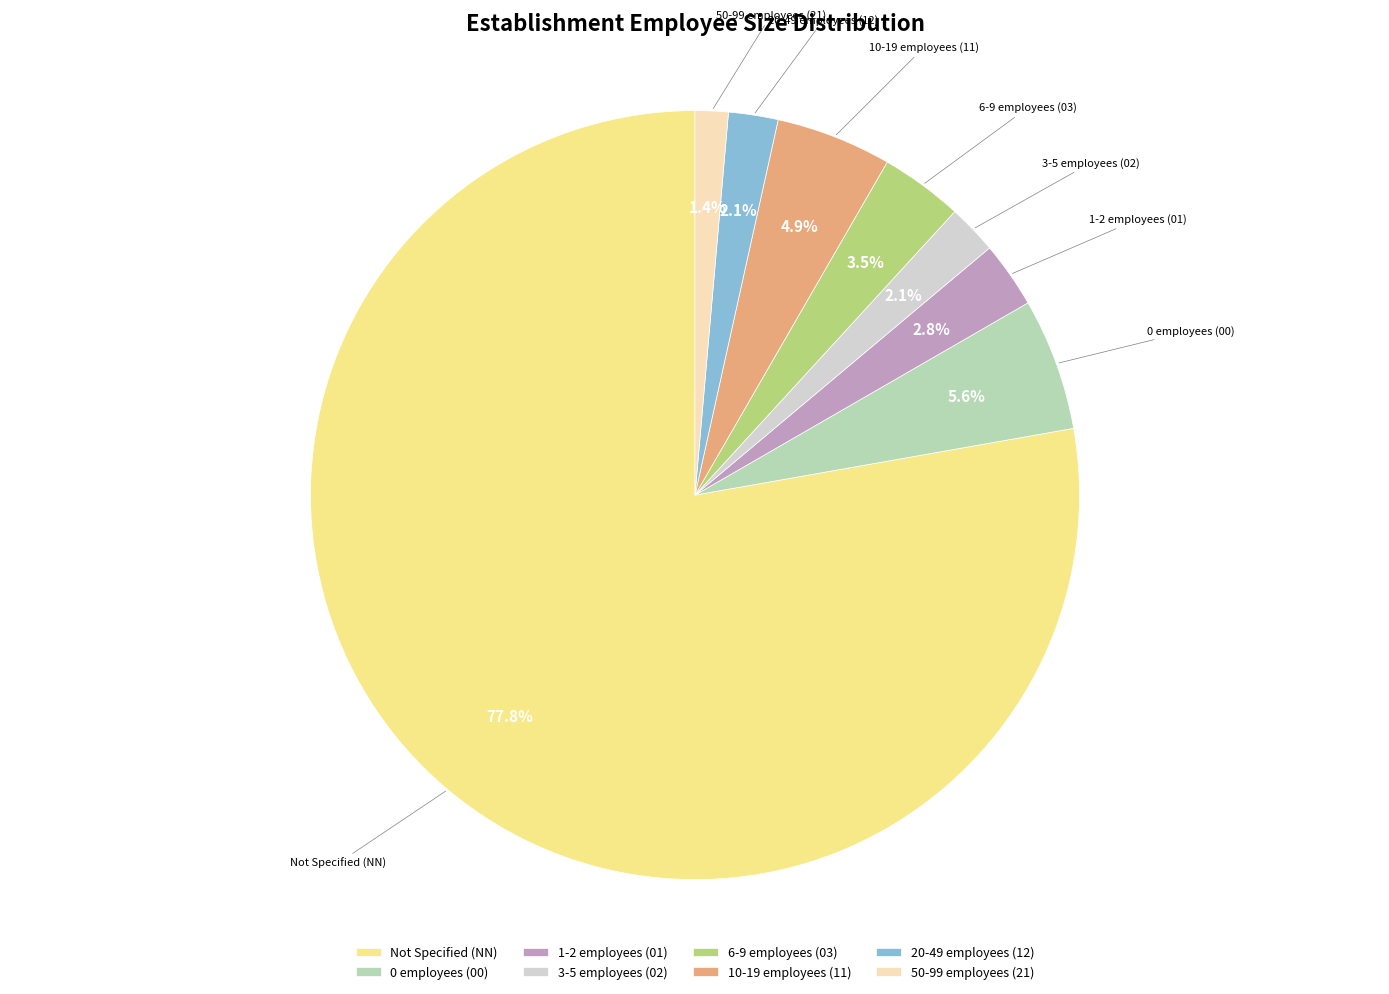

What is the largest slice in the pie chart?

Not Specified (NN)